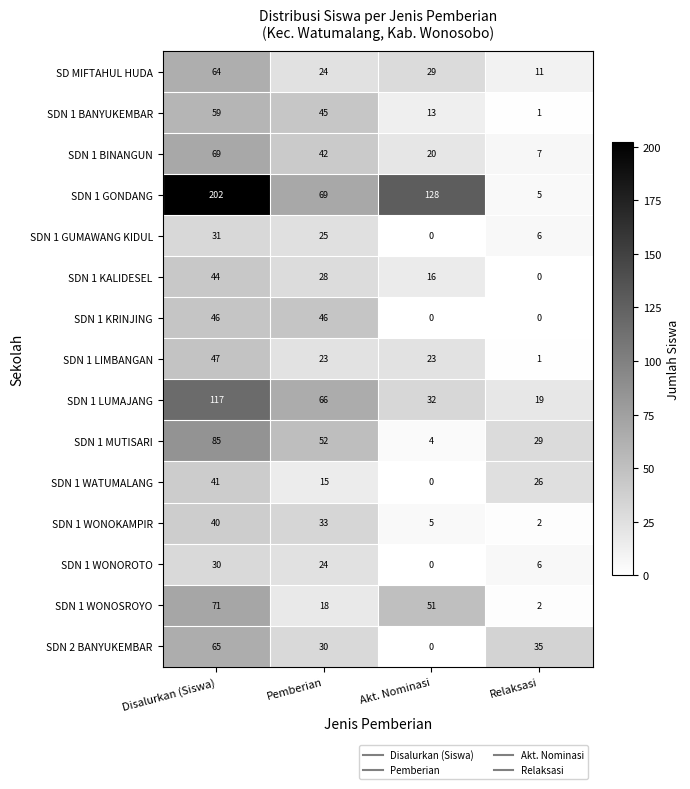

What is the difference between the highest and lowest values at Akt. Nominasi?

128